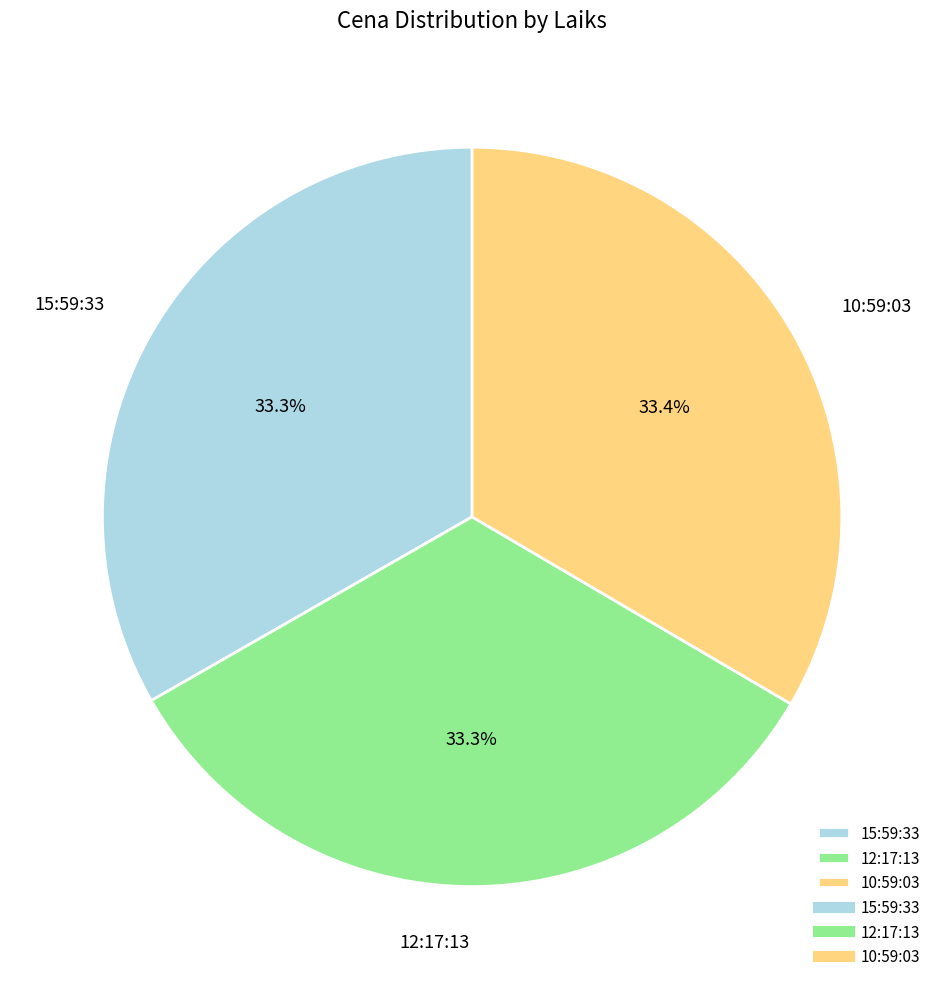

What percentage do 10:59:03 and 15:59:33 together represent?

66.7%